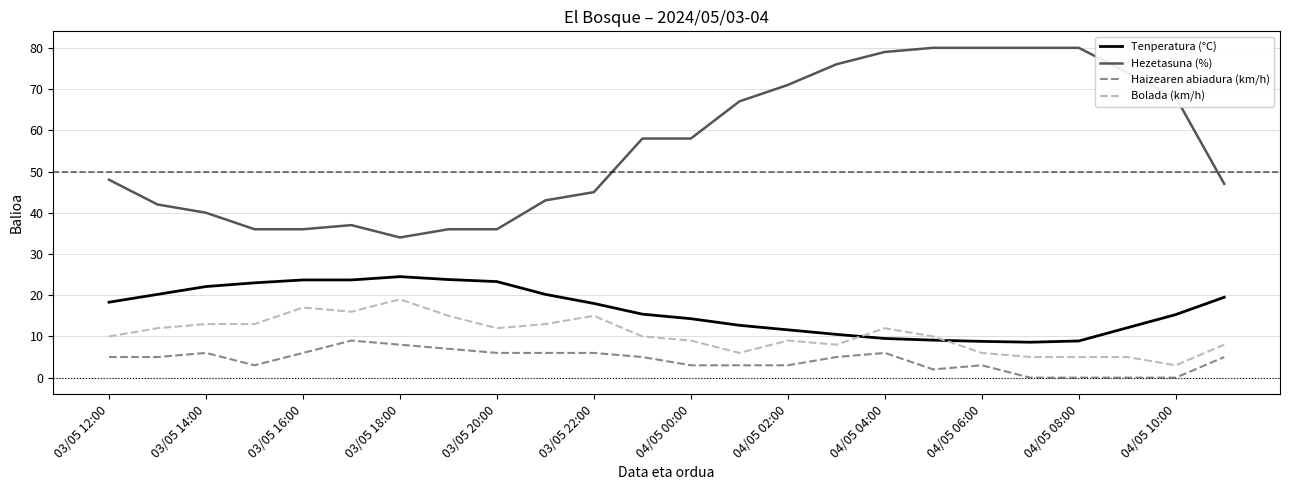

Which series has the largest range (max minus min)?

Hezetasuna (%)